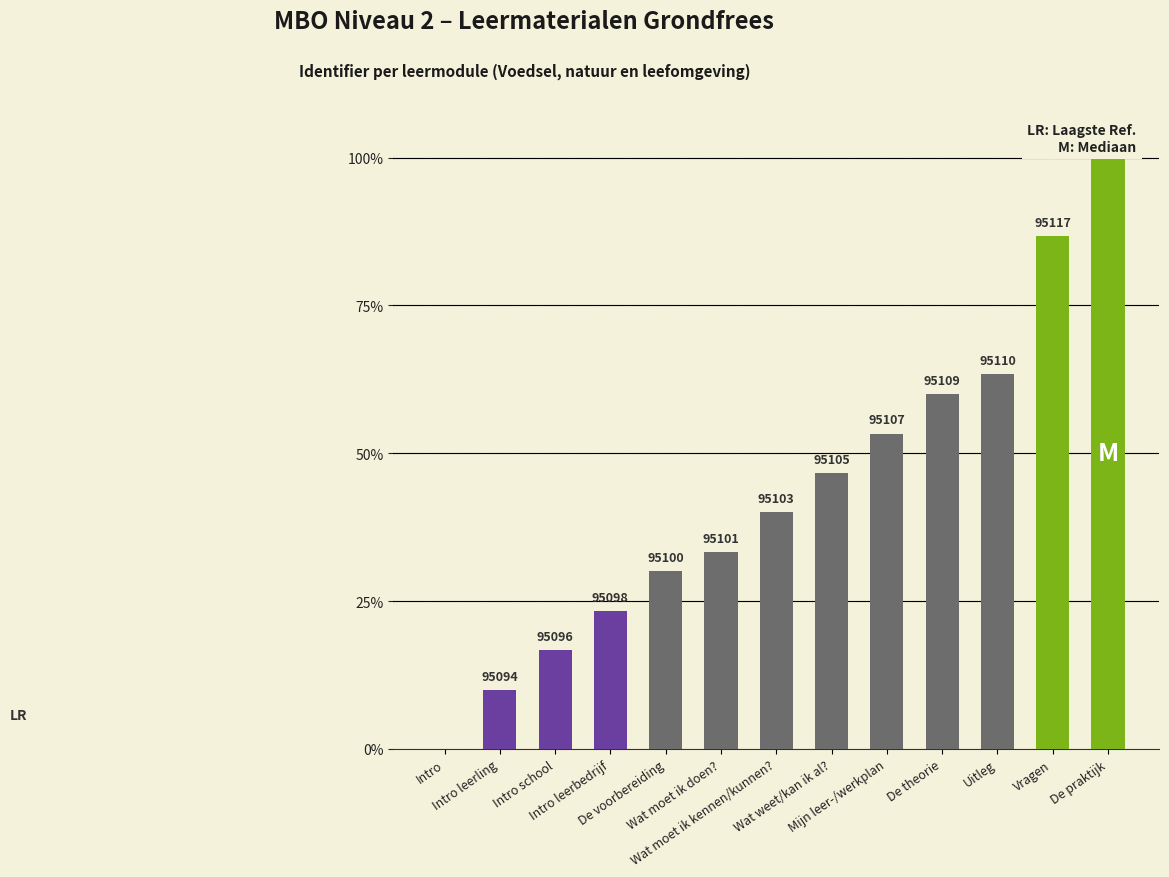

Are the bars horizontal?

No